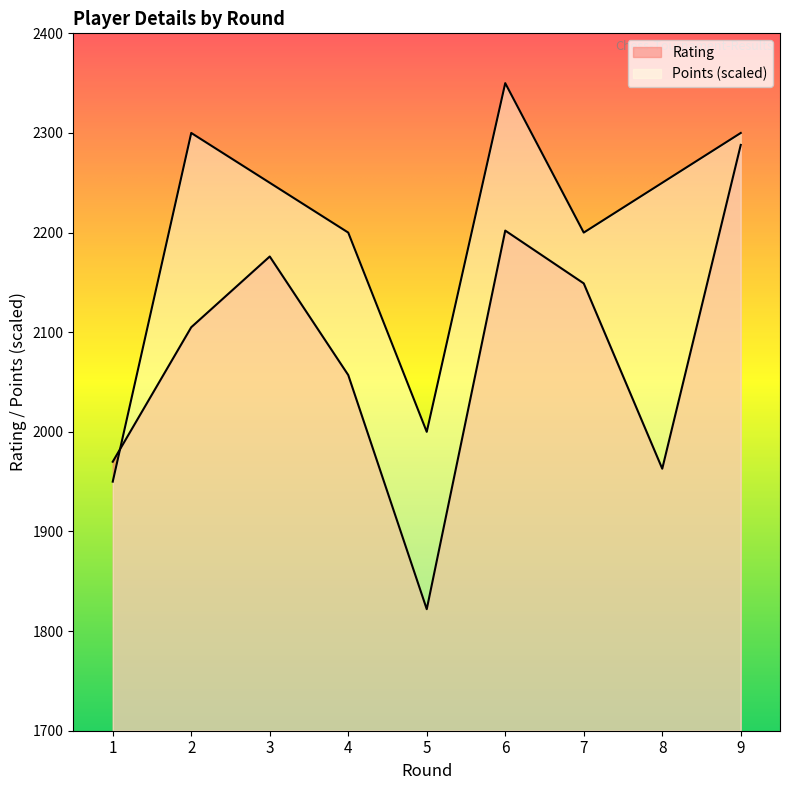

List the series in order of their overall mean, lowest first.

Rating, Points